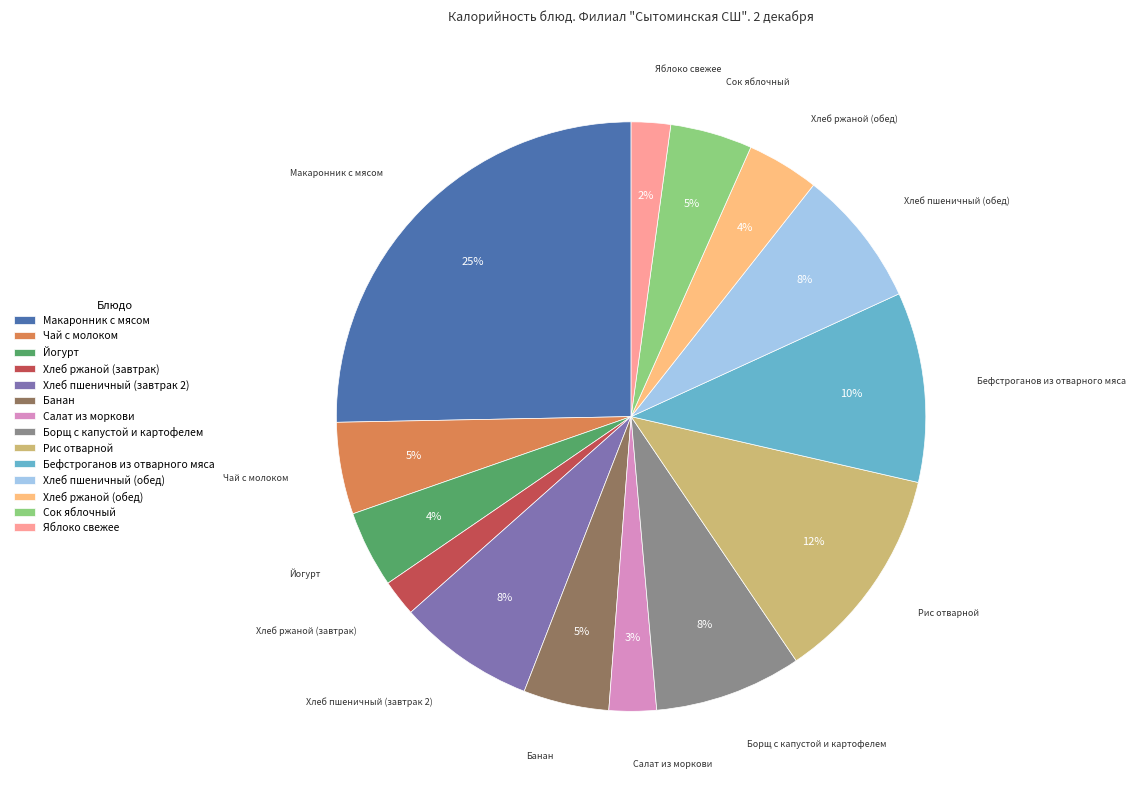

Count the number of slices in the pie.

14